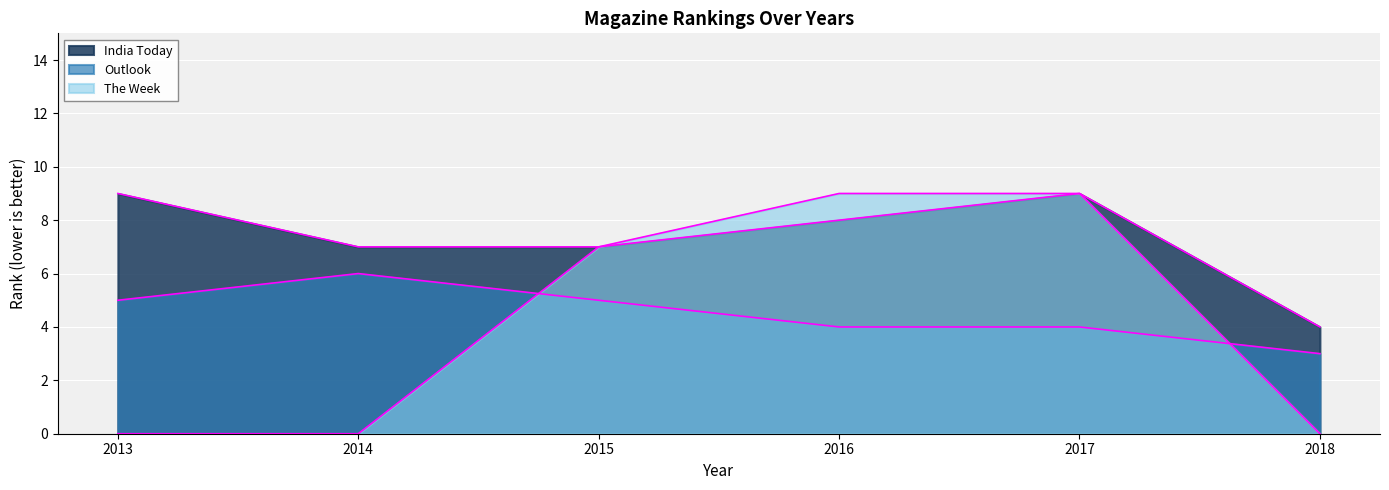

Which series changed the most between 2014 and 2018?

India Today